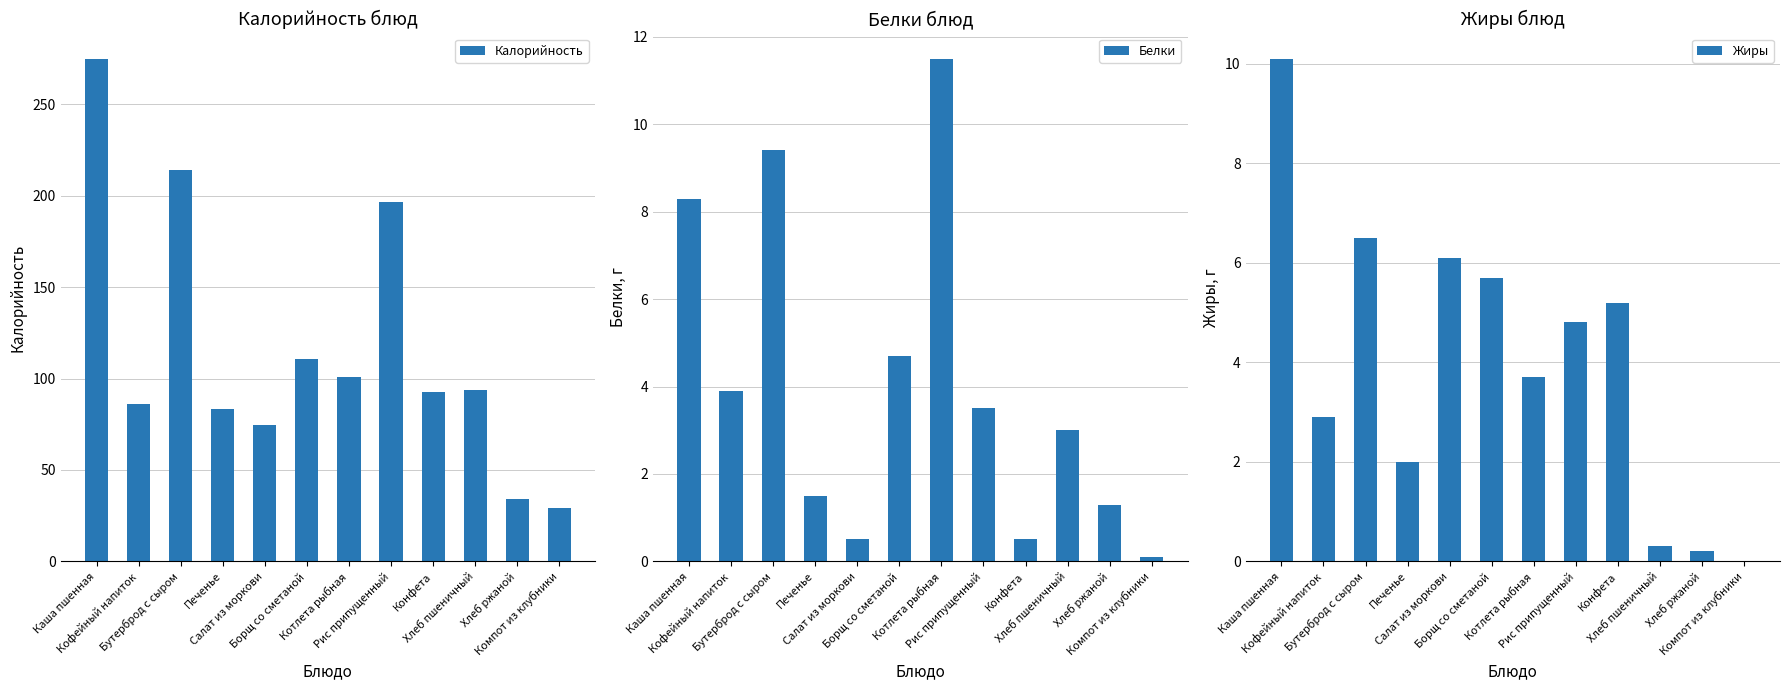

The Жиры series shows 3.3 at Рис припущенный. True or false?

False